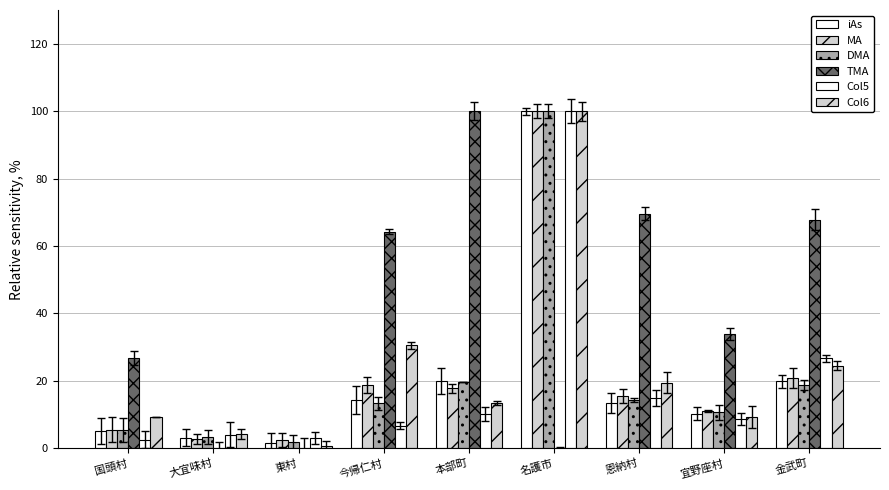

The Col6 series shows 24.6 at 金武町. True or false?

True